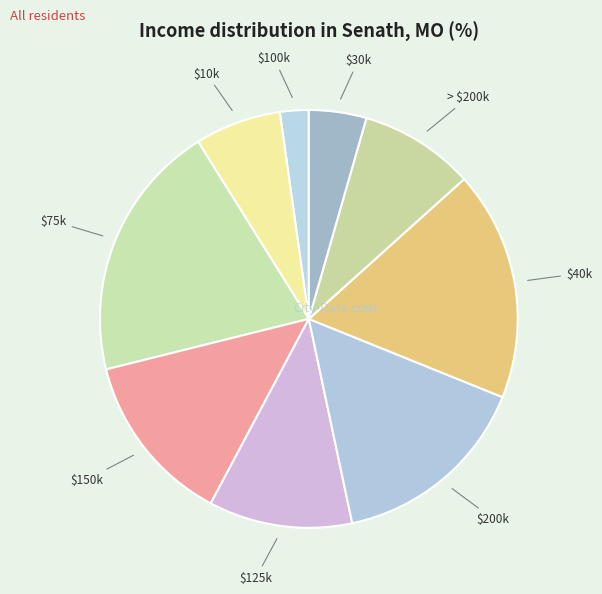

Is it true that $30k is 4% of the pie?

True